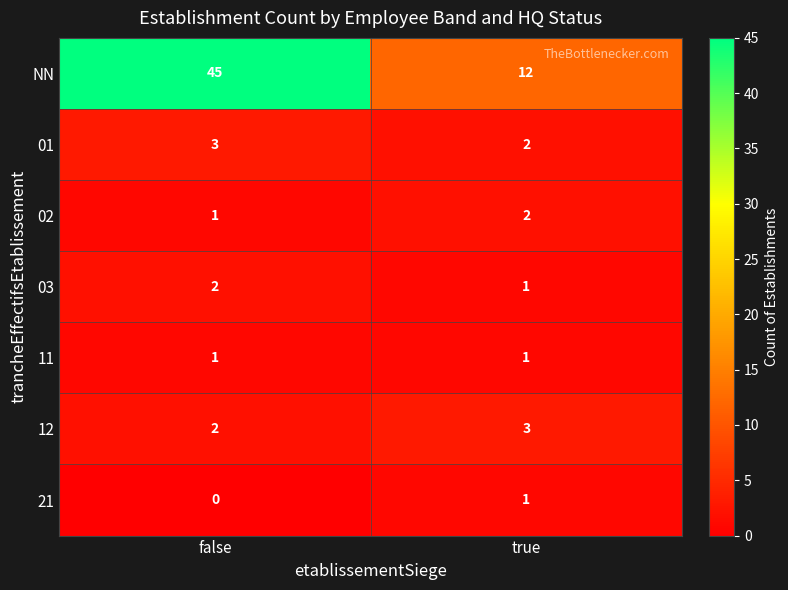

Is it true that 01 equals 3 at false?

True